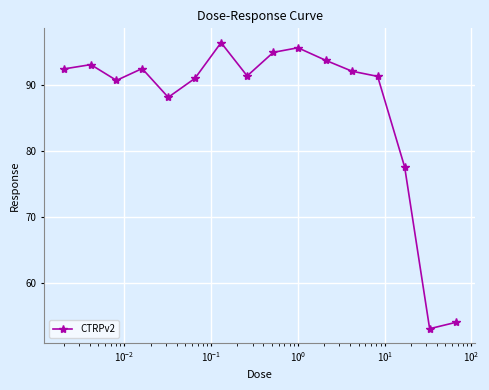

What is the value of the 2nd point from the left?

93.1